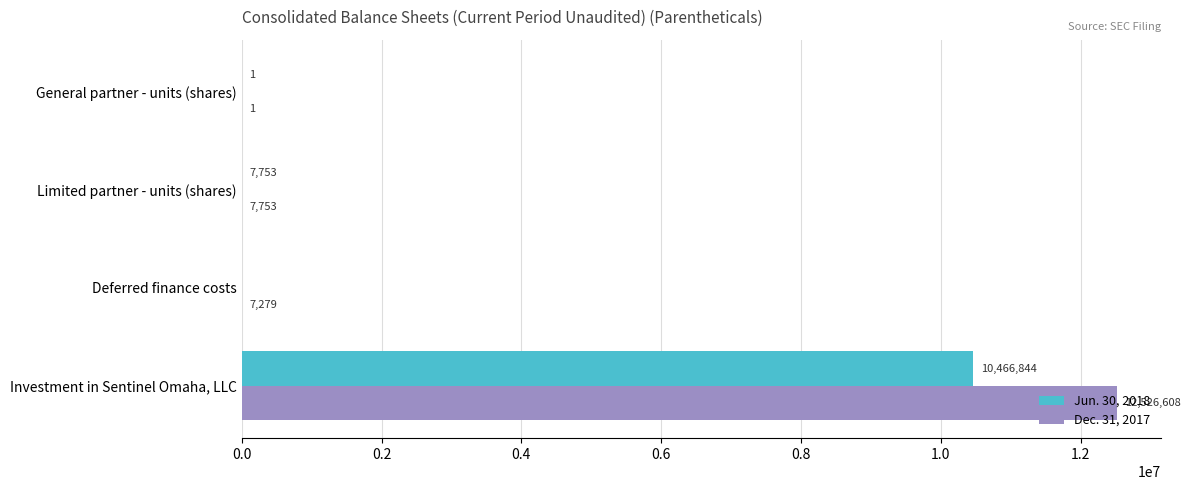

What is the sum of the Jun. 30, 2018 values at Limited partner - units (shares) and General partner - units (shares)?

7754